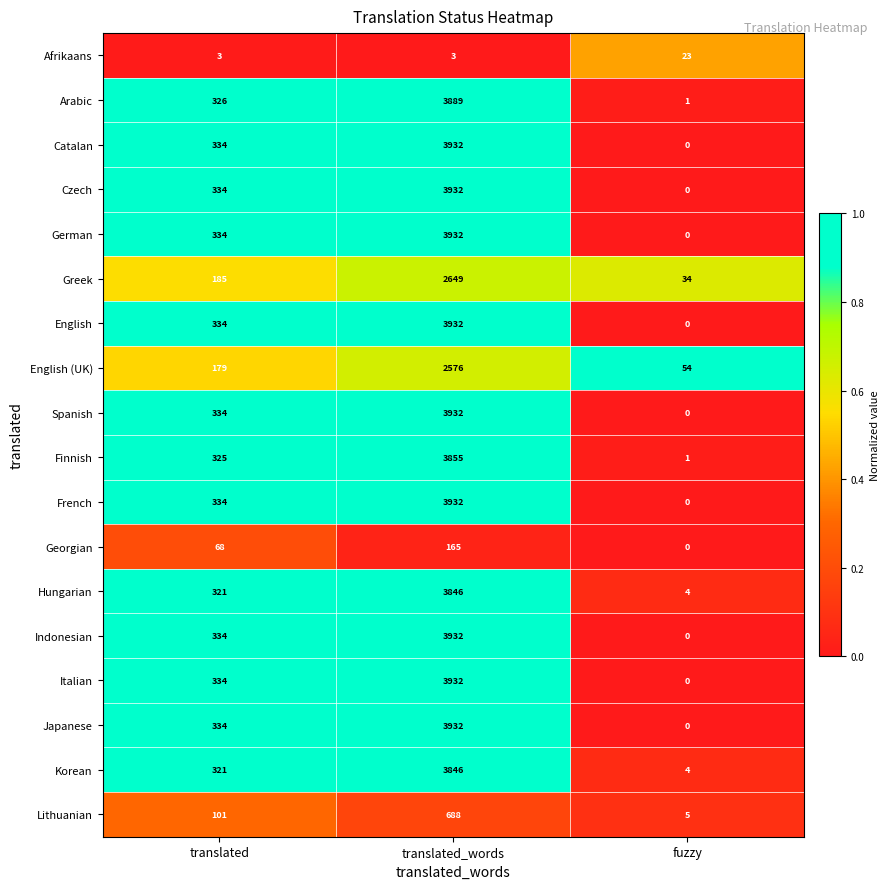

The value of Hungarian at translated is 457. True or false?

False